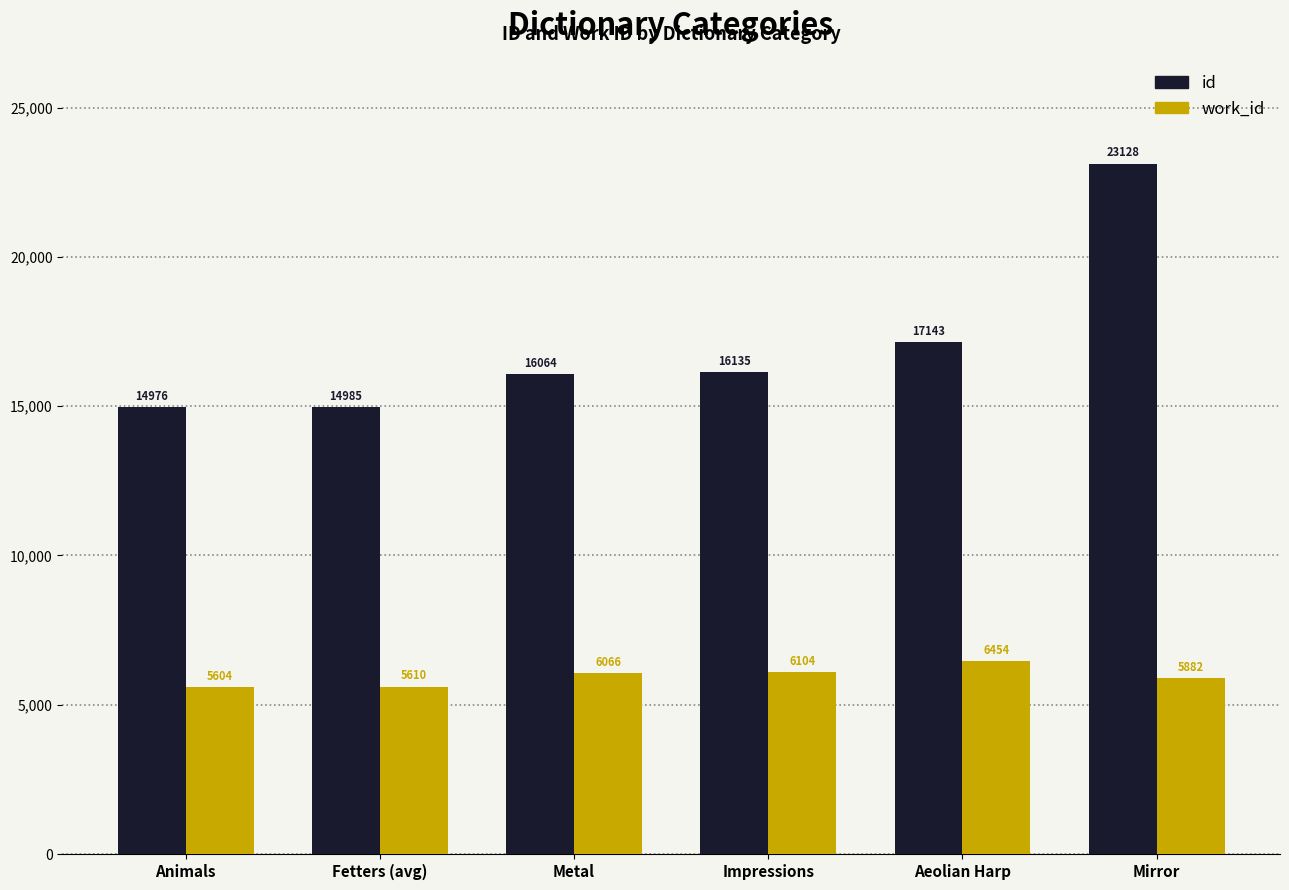

True or false: work_id has a value of 5882 at Mirror.

True